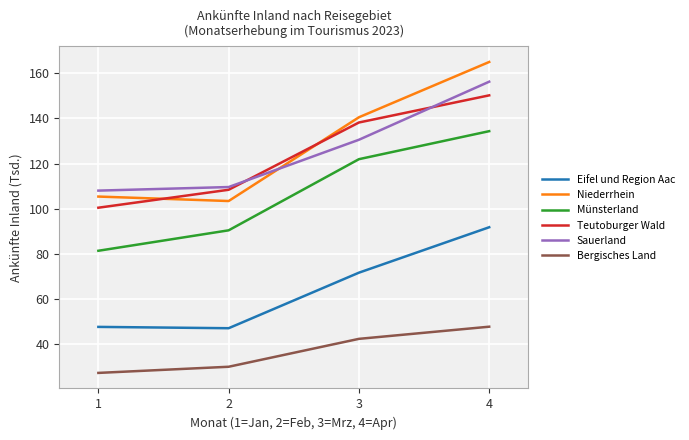

Which series has the largest total across all categories?

Niederrhein